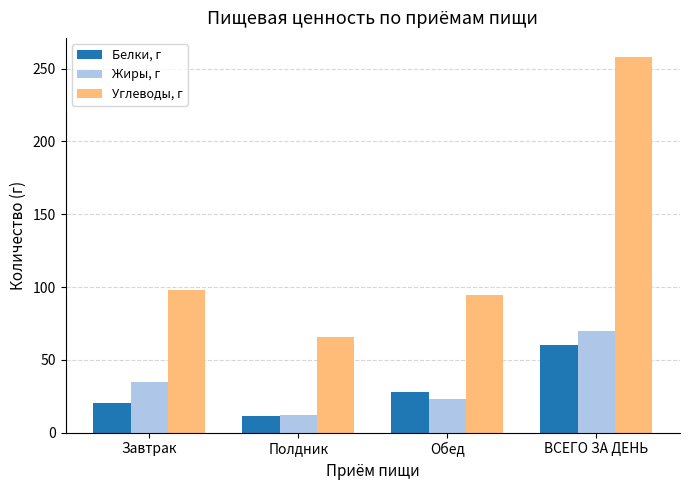

Is it true that Углеводы, г equals 94.6 at Обед?

True